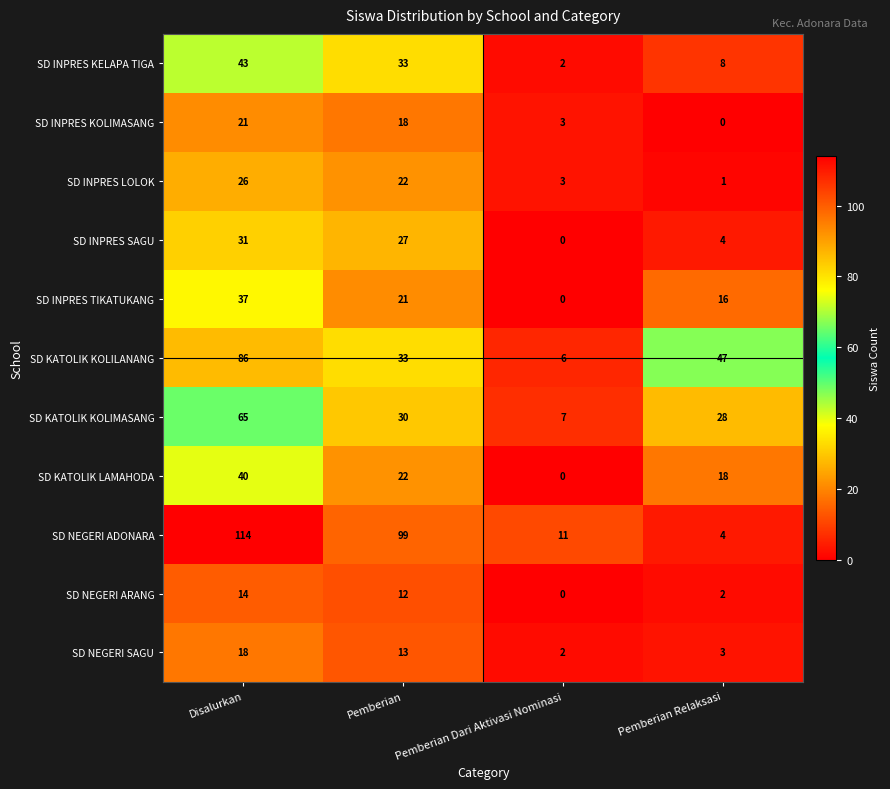

What is the approximate value of SD INPRES SAGU at Disalurkan, to the nearest 5?

30